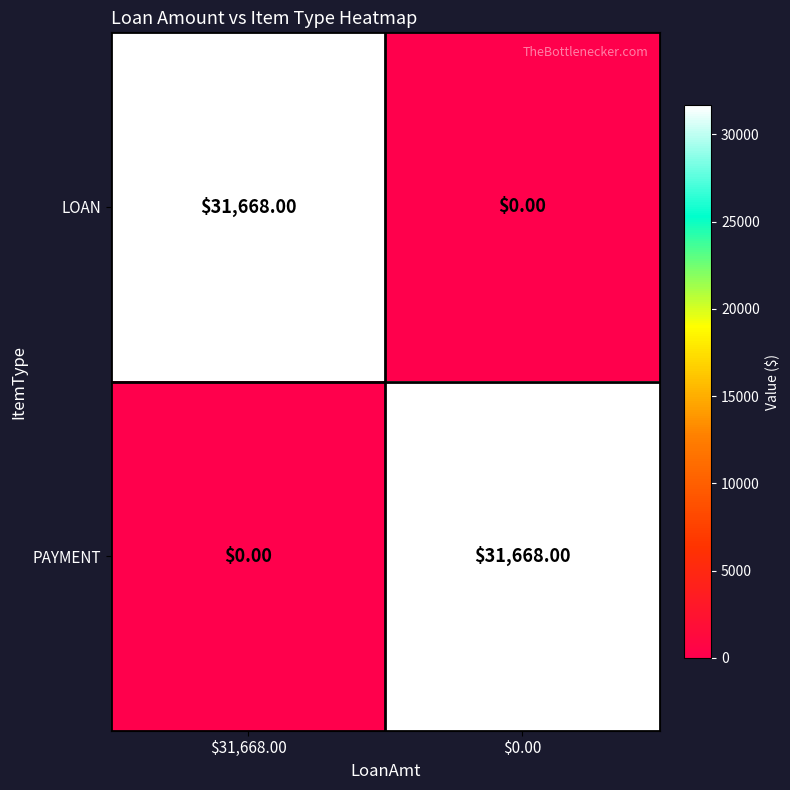

What is the difference between the highest and lowest values at $0.00?

31668